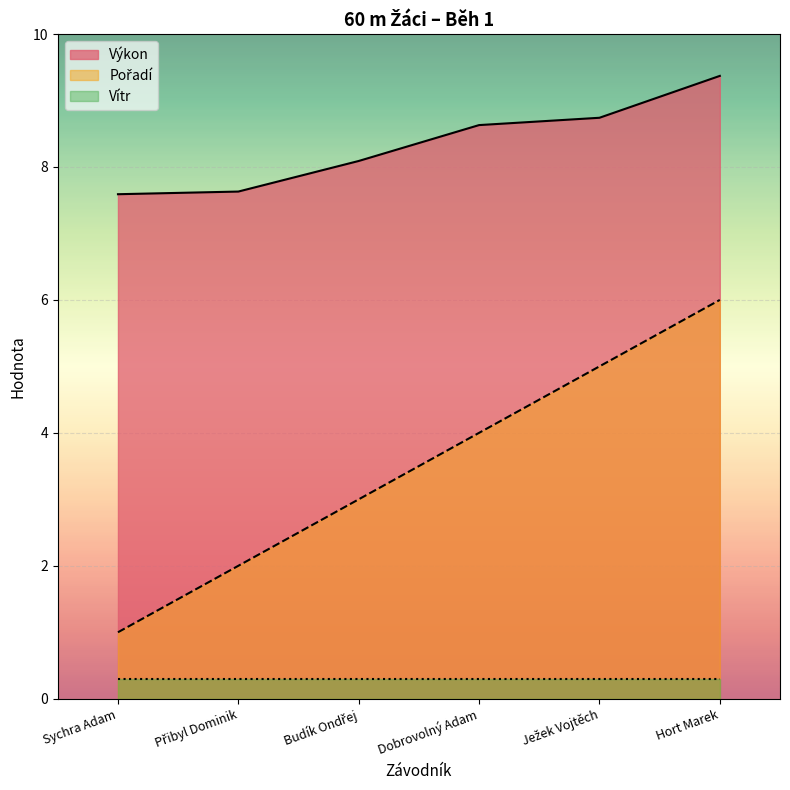

Read the Výkon value at Přibyl Dominik.

7.6